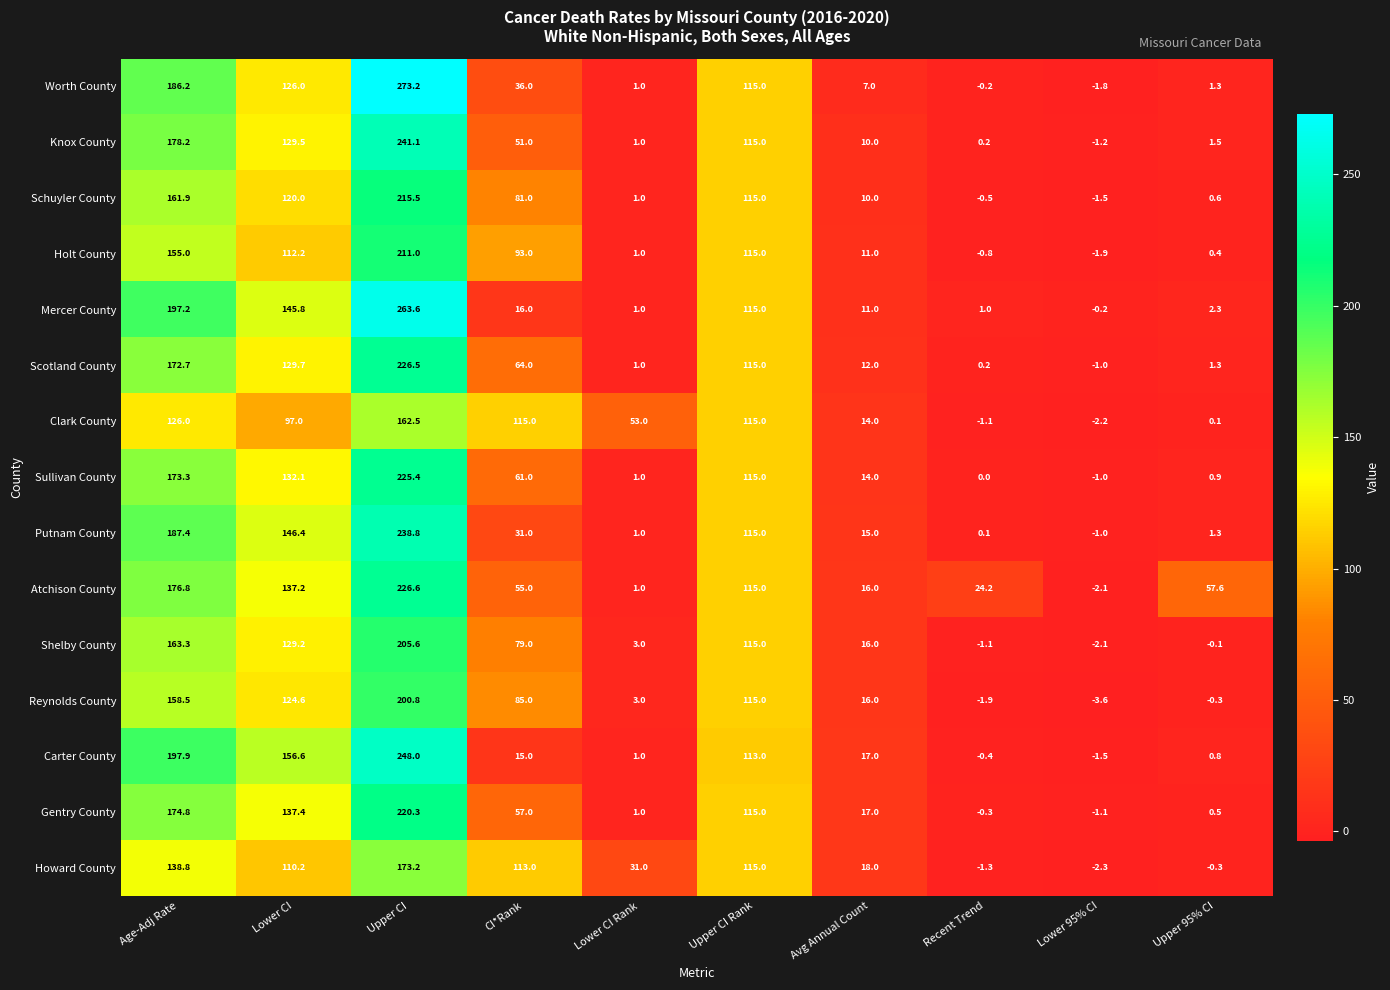

What is the difference between the Reynolds County values at Age-Adj Rate and Avg Annual Count?

142.5